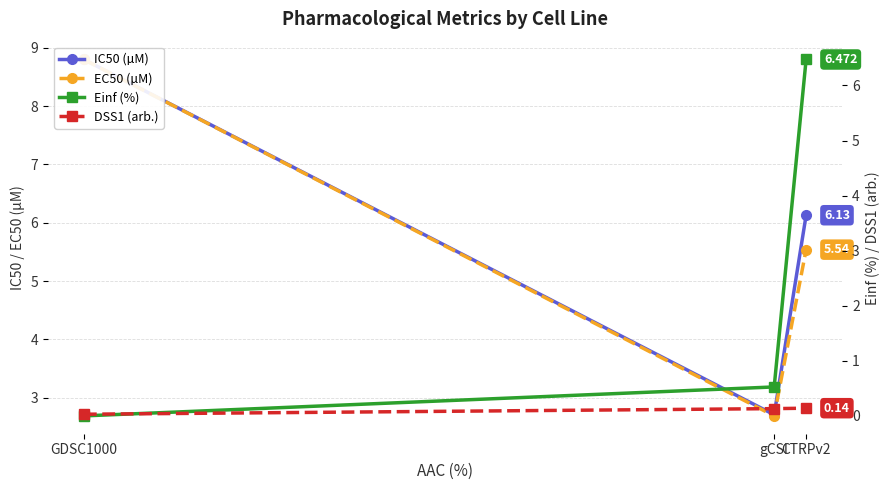

What is the total value across all series at GDSC1000?

17.6